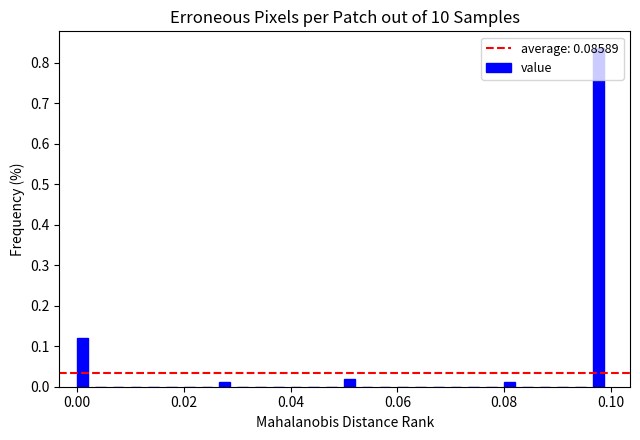

Around what value on the x-axis is the tallest bar? Give the approximate position of its centre, as read against the axis.

0.098